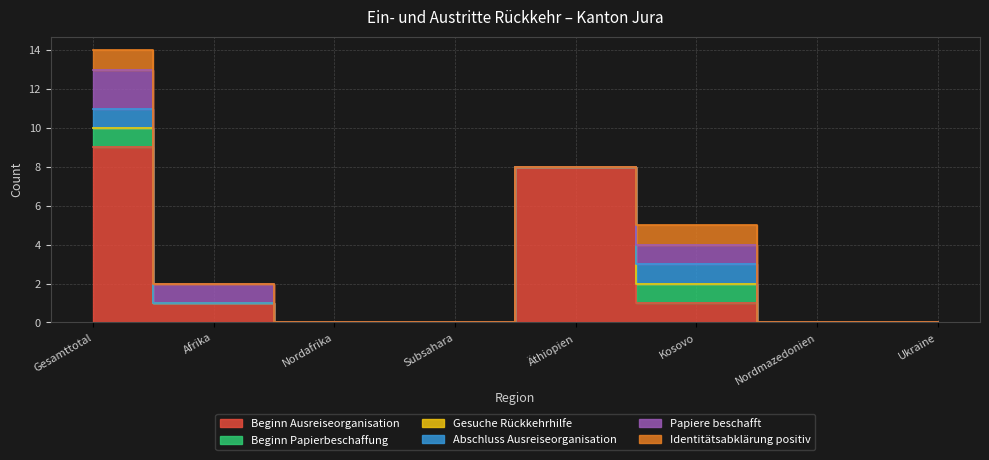

List the labels in order of Beginn Papierbeschaffung value, smallest first.

Afrika, Nordafrika, Subsahara, Äthiopien, Nordmazedonien, Ukraine, Gesamttotal, Kosovo